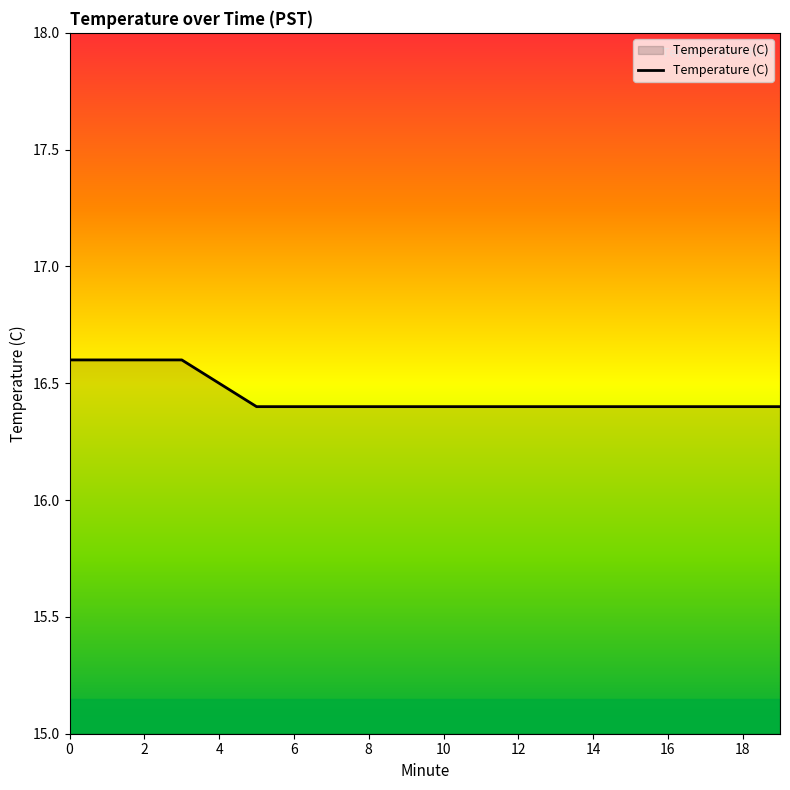

What is the maximum value shown in the chart?

16.6